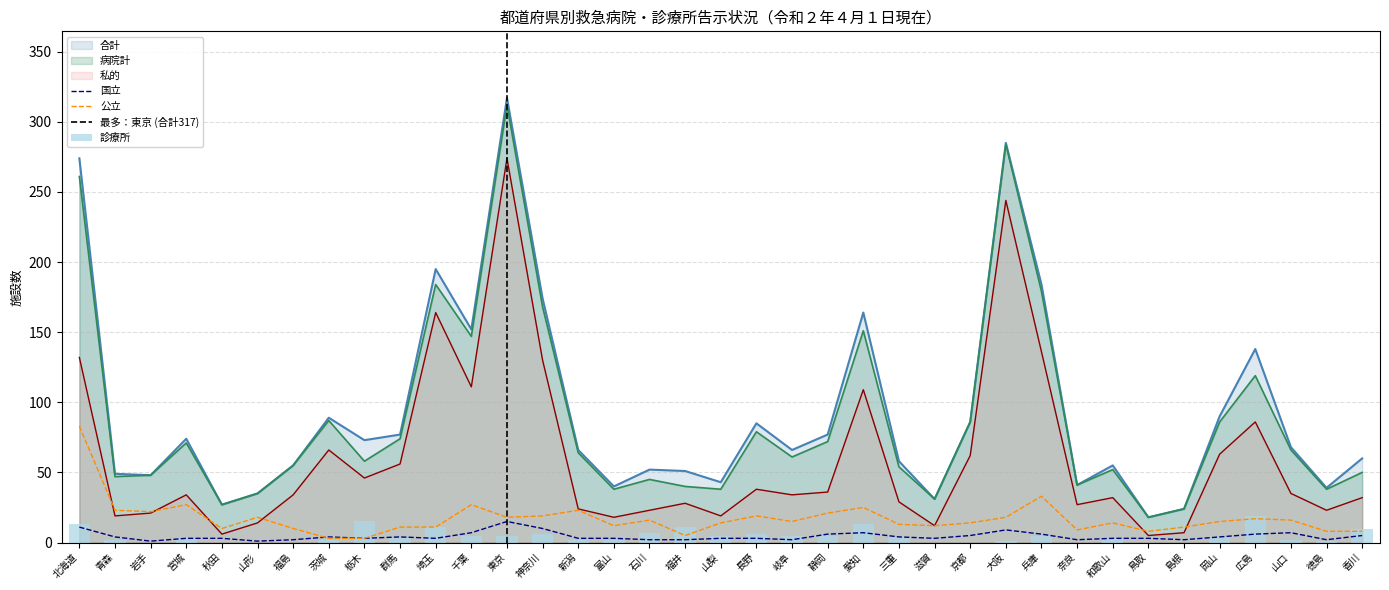

Reading left to right, what are all the values shown in this chart?

合計: 274	49	48	74	27	35	55	89	73	77	195	152	317	174	66	40	52	51	43	85	66	77	164	58	31	86	285	184	41	55	18	24	90	138	68	39	60
病院計: 261	47	48	71	27	35	55	87	58	74	184	147	312	168	64	38	45	40	38	79	61	72	151	54	31	86	284	179	41	52	18	24	86	119	66	38	50
私的: 132	19	21	34	6	14	34	66	46	56	164	111	274	130	24	18	23	28	19	38	34	36	109	29	12	62	244	136	27	32	5	7	63	86	35	23	32
国立: 11	4	1	3	3	1	2	4	3	4	3	7	15	10	3	3	2	2	3	3	2	6	7	4	3	5	9	6	2	3	3	2	4	6	7	2	5
公立: 83	23	22	27	10	18	10	3	3	11	11	27	18	19	23	12	16	5	14	19	15	21	25	13	12	14	18	33	9	14	8	11	15	17	16	8	8
診療所: 13	2	0	3	0	0	0	2	15	3	11	5	5	6	2	2	7	11	5	6	5	5	13	4	0	0	1	5	0	3	0	0	4	19	2	1	10